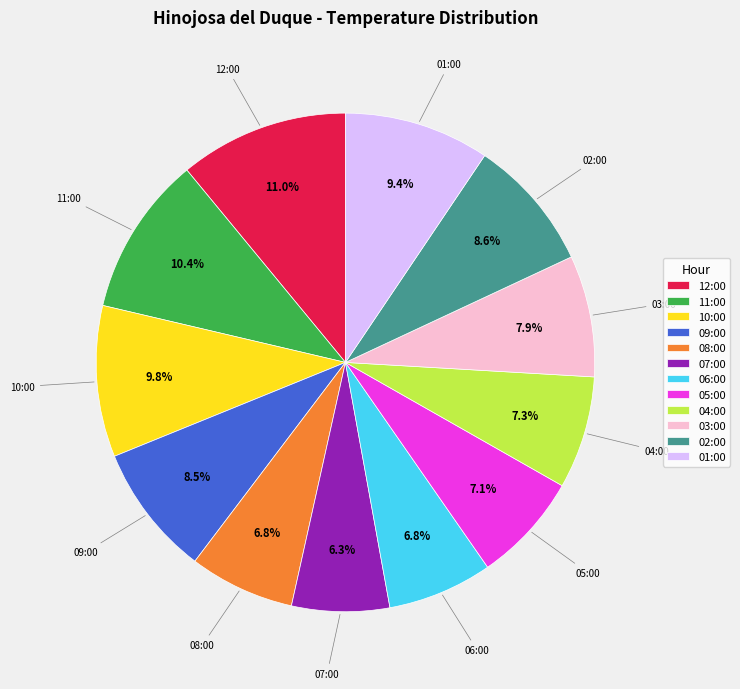

What is the largest slice in the pie chart?

12:00